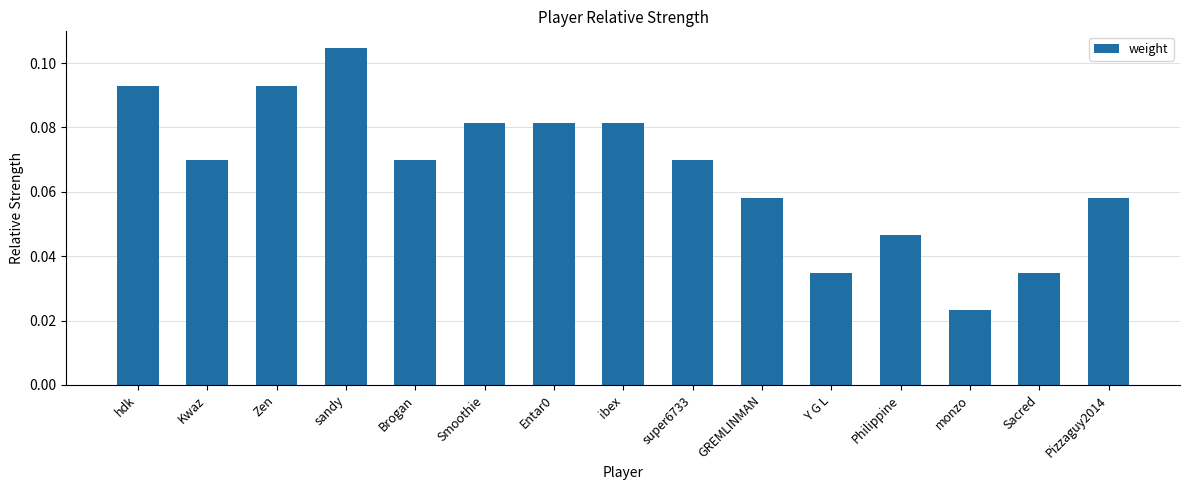

Count the number of categories in the chart.

15